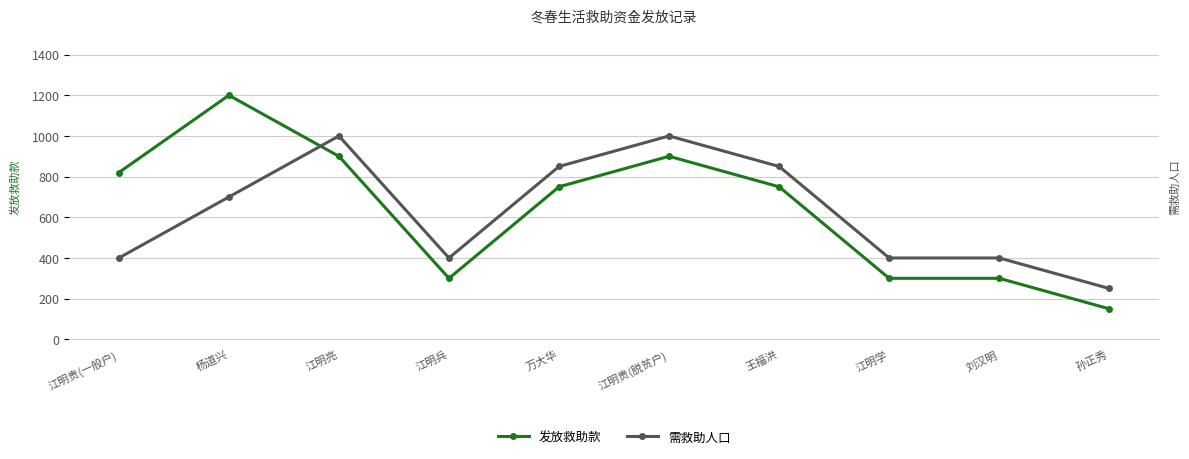

Rank the series by their average value, from lowest to highest.

需救助人口, 发放救助款